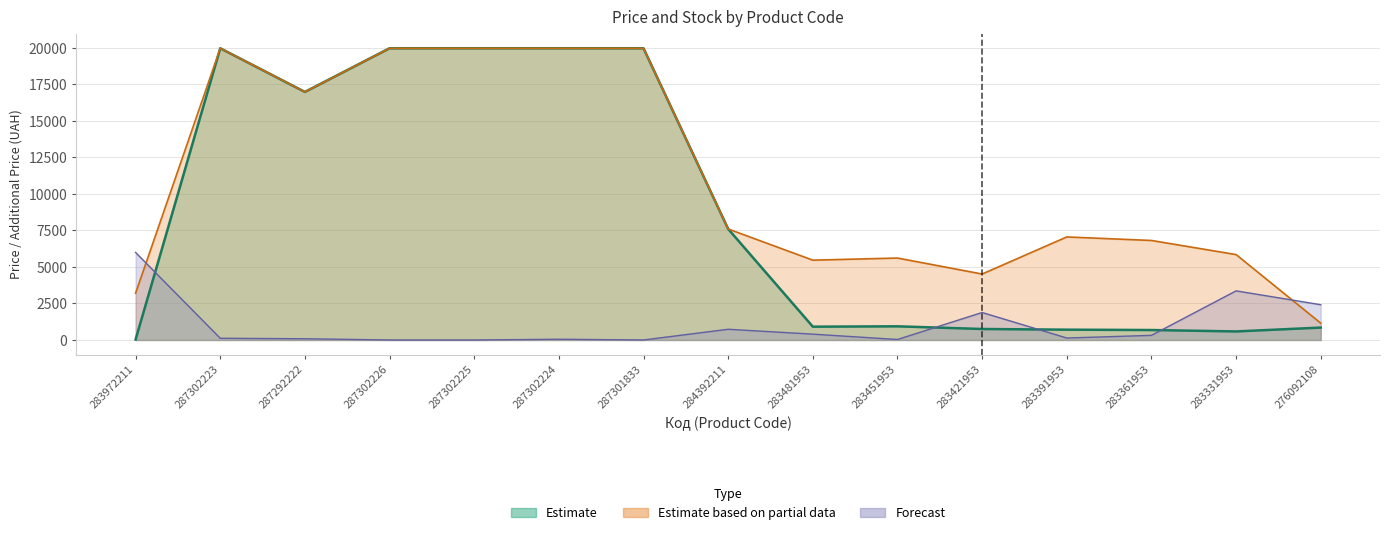

What is the value of the Ціна point at the 11th from the left?

752.2